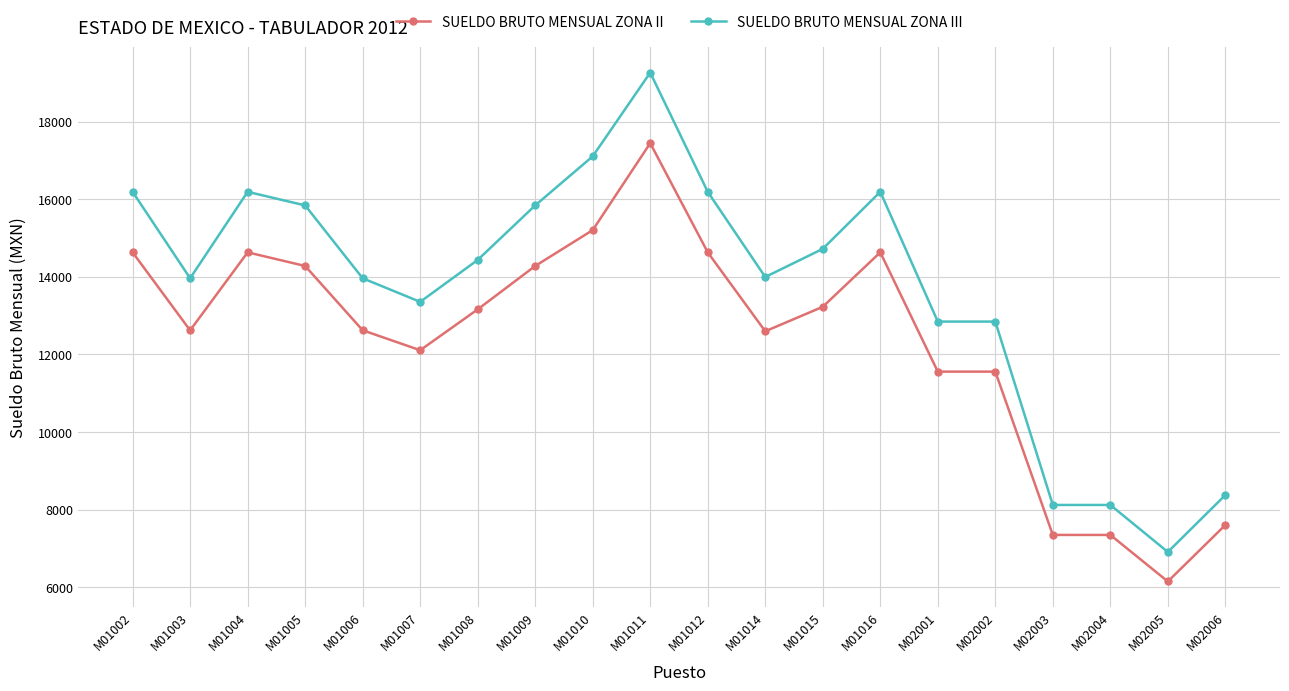

True or false: SUELDO BRUTO MENSUAL ZONA III and SUELDO BRUTO MENSUAL ZONA II cross at least once.

False